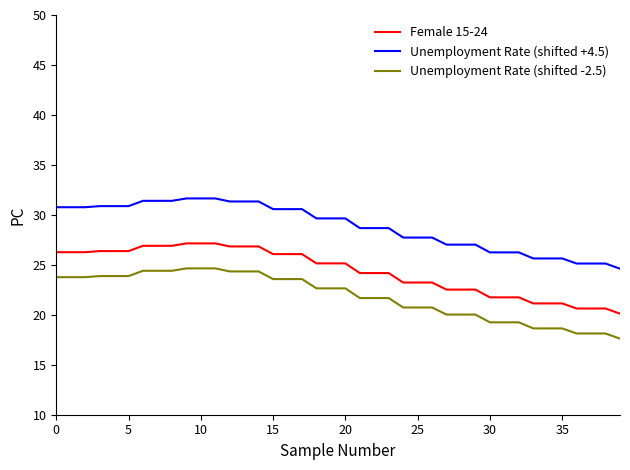

True or false: Unemployment Rate (shifted +4.5) and Female 15-24 intersect in this chart.

False